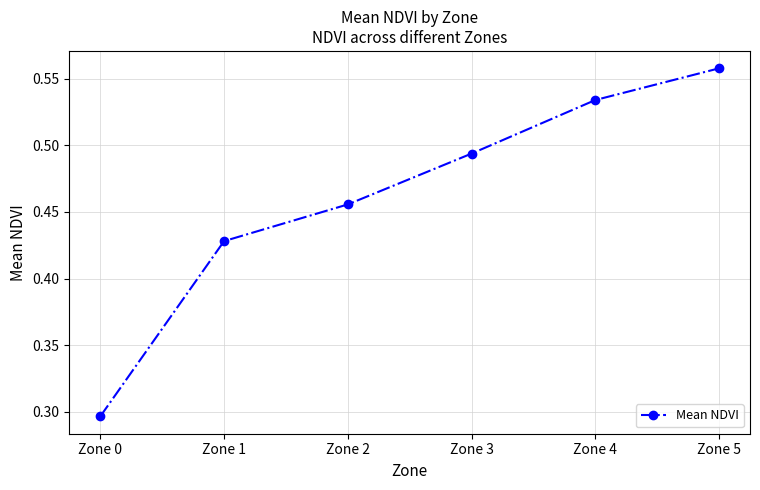

Rank the categories by value from highest to lowest.

Zone 5, Zone 4, Zone 3, Zone 2, Zone 1, Zone 0